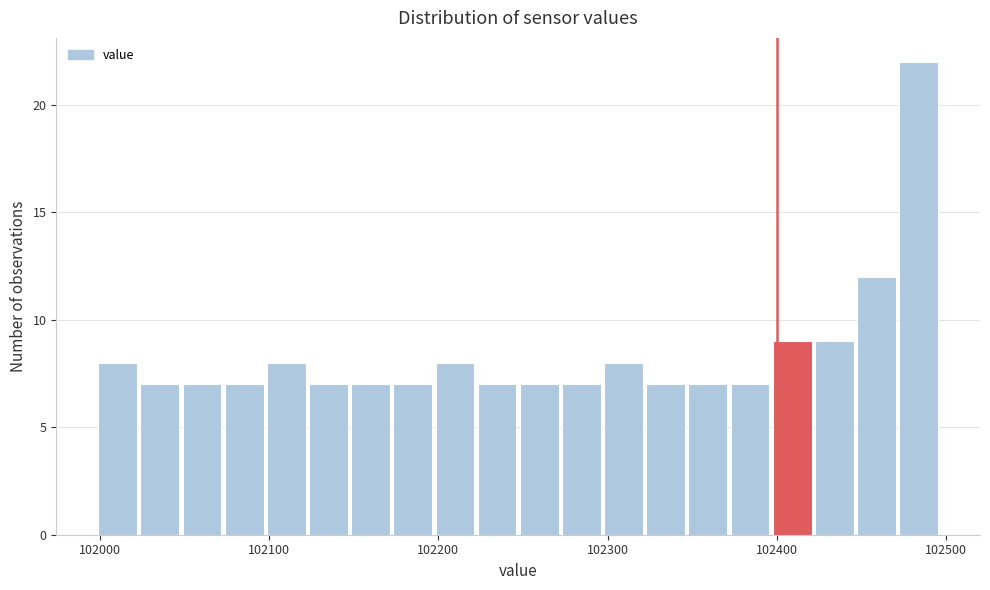

Read against the x-axis, roughly where is the centre of the tallest bar?

102480